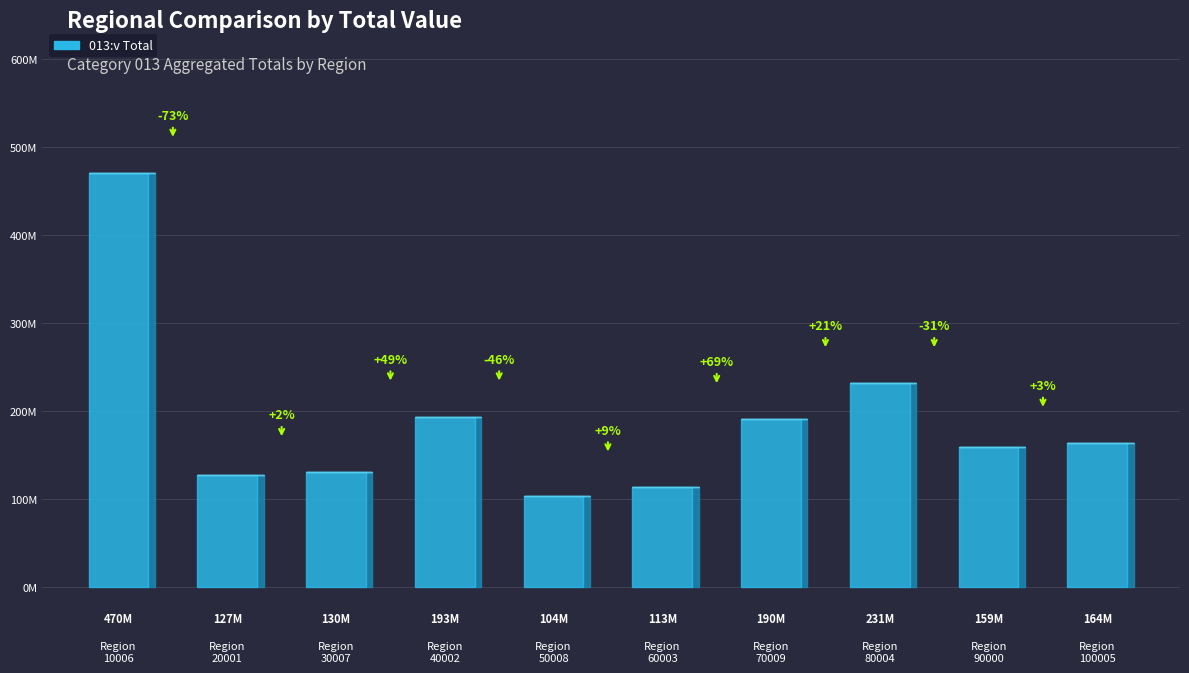

Reading left to right, transcribe all the data shown in this chart.

470116060	127466639	130250859	193439362	103584158	112866716	190469804	231263230	159042616	163518391